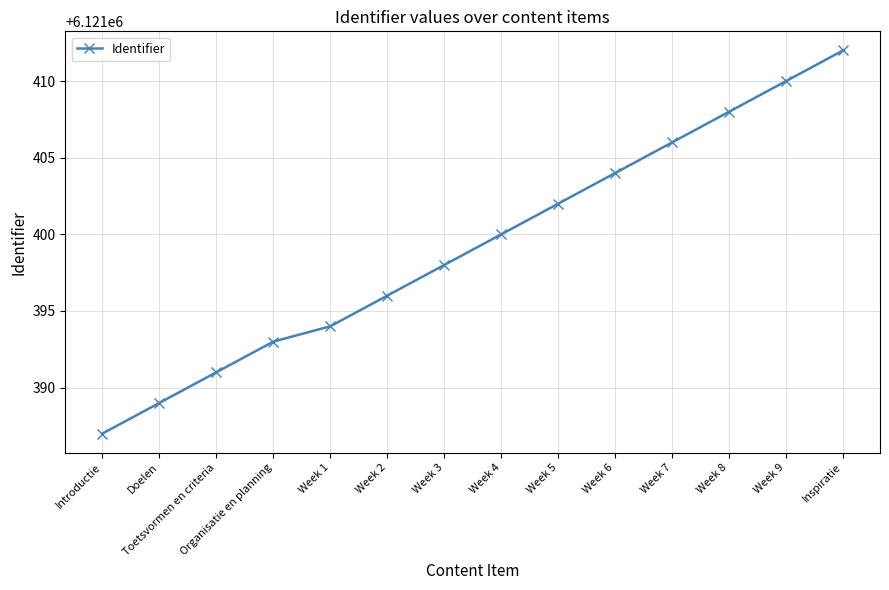

Which category has the highest value across all series?

Inspiratie